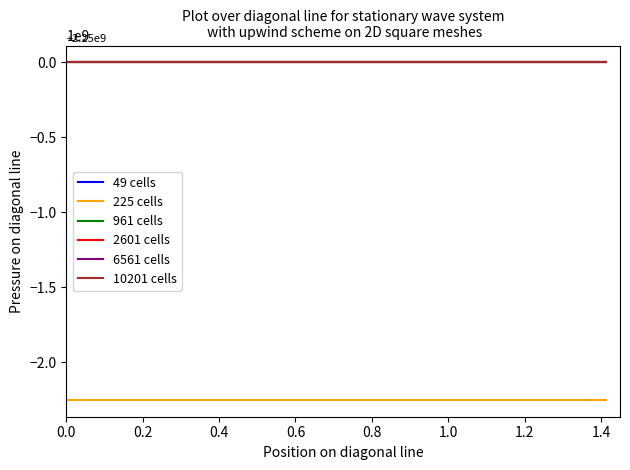

Does the chart display data point markers on the line(s)?

No